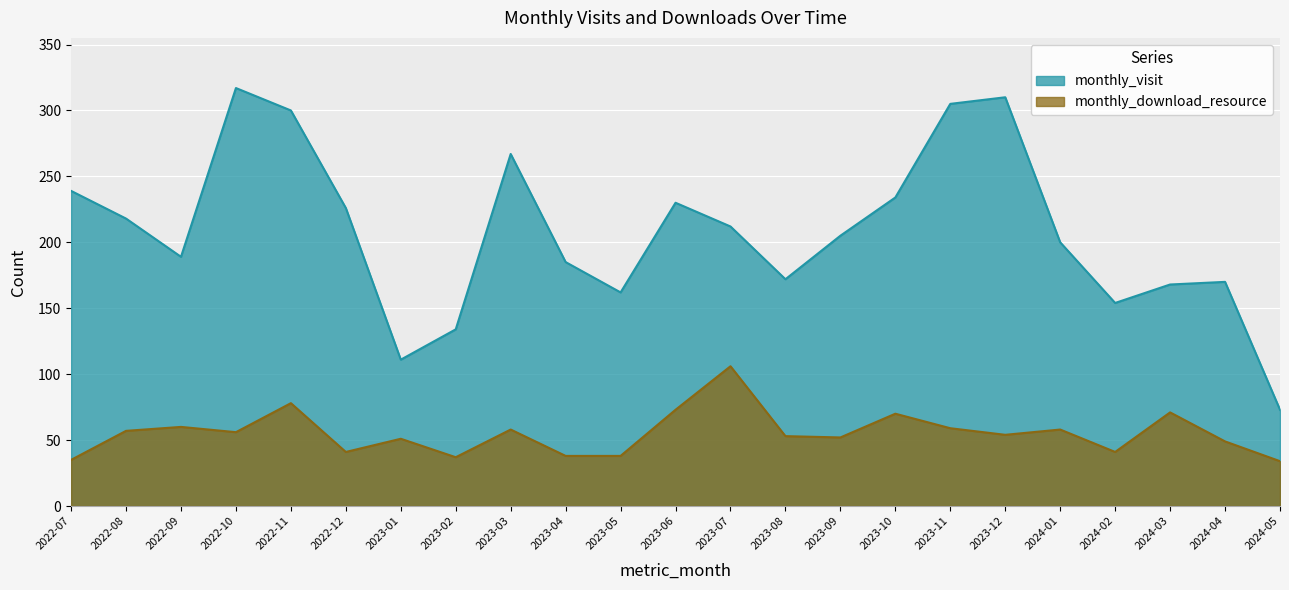

Reading right to left, what are all the values shown in this chart?

monthly_visit: 2024-05=73	2024-04=170	2024-03=168	2024-02=154	2024-01=200	2023-12=310	2023-11=305	2023-10=234	2023-09=205	2023-08=172	2023-07=212	2023-06=230	2023-05=162	2023-04=185	2023-03=267	2023-02=134	2023-01=111	2022-12=226	2022-11=300	2022-10=317	2022-09=189	2022-08=218	2022-07=239
monthly_download_resource: 2024-05=34	2024-04=49	2024-03=71	2024-02=41	2024-01=58	2023-12=54	2023-11=59	2023-10=70	2023-09=52	2023-08=53	2023-07=106	2023-06=73	2023-05=38	2023-04=38	2023-03=58	2023-02=37	2023-01=51	2022-12=41	2022-11=78	2022-10=56	2022-09=60	2022-08=57	2022-07=35